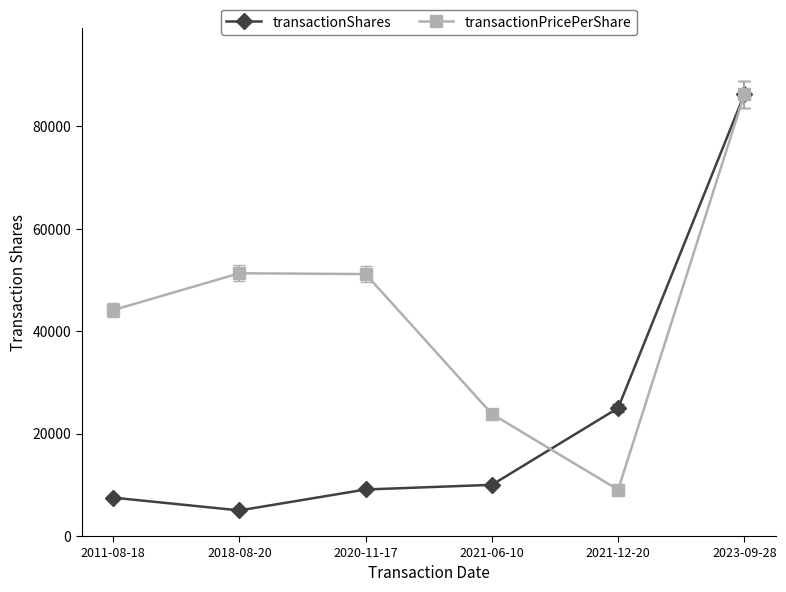

Does the chart have visible grid lines?

No